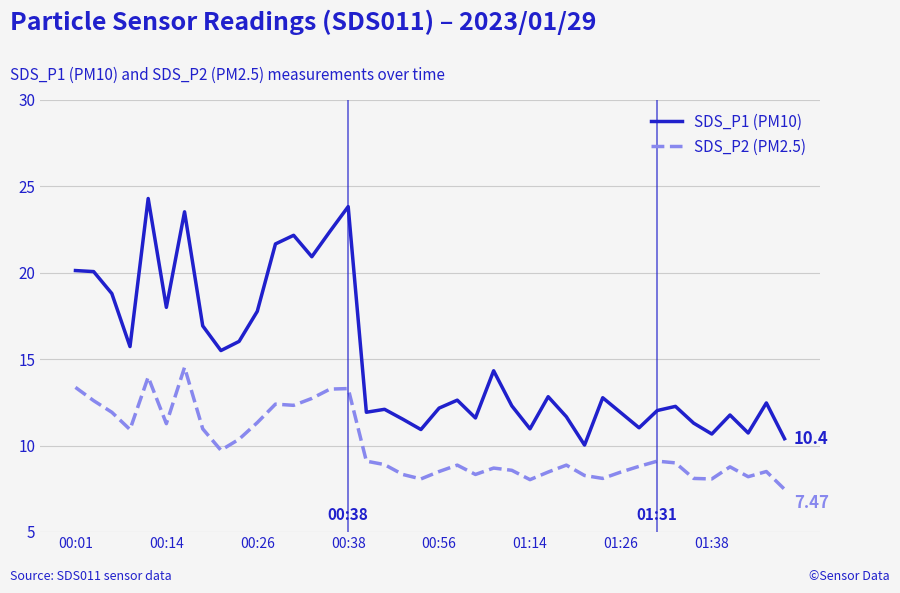

Rank the series by their maximum value, from lowest to highest.

SDS_P2 (PM2.5), SDS_P1 (PM10)